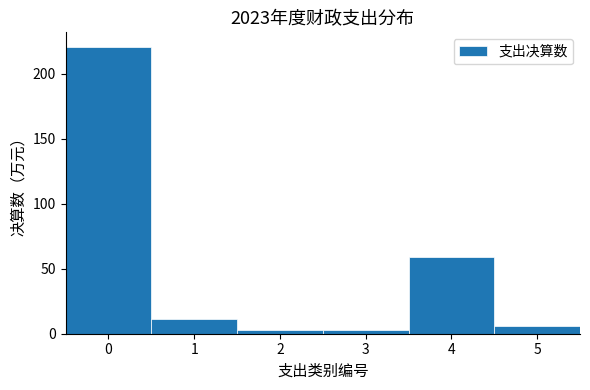

Reading left to right, transcribe this chart: for each bar, give the range it covers on the x-axis and its height. The values are not printed on the chart, so give them approximately, as read against the axis.

-0.5 to 0.5: 220
0.5 to 1.5: 10
1.5 to 2.5: under 5
2.5 to 3.5: under 5
3.5 to 4.5: 60
4.5 to 5.5: 5